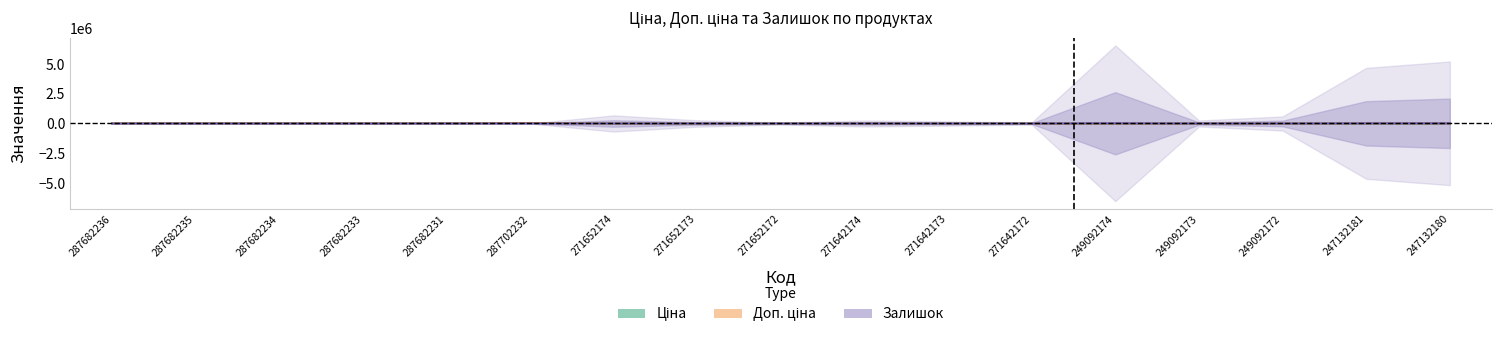

Is it true that Залишок equals -7110.1 at 287682236?

False